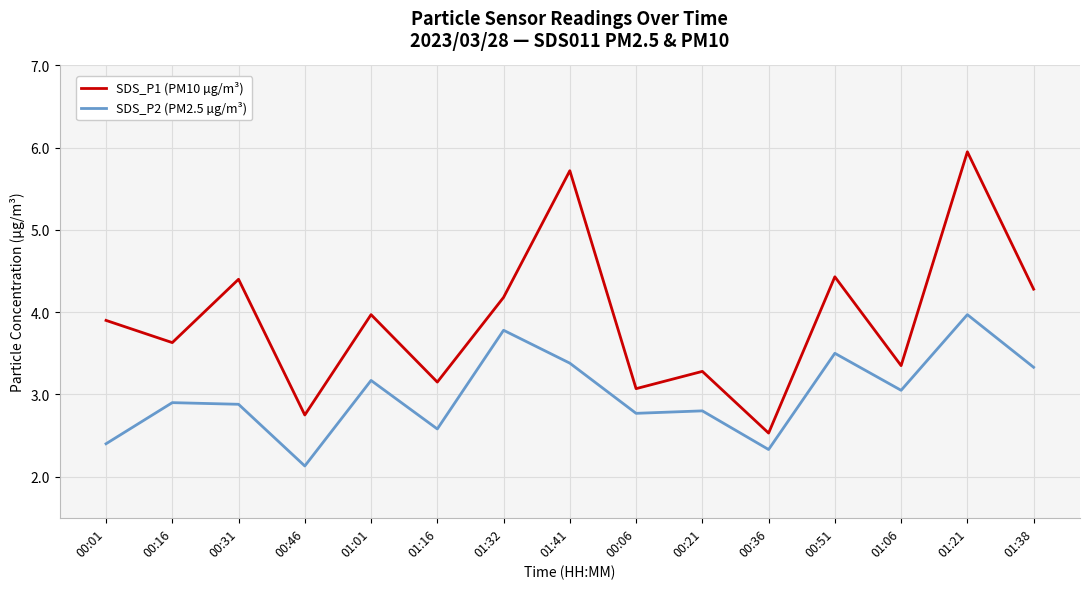

Which category has the highest value across all series?

01:21